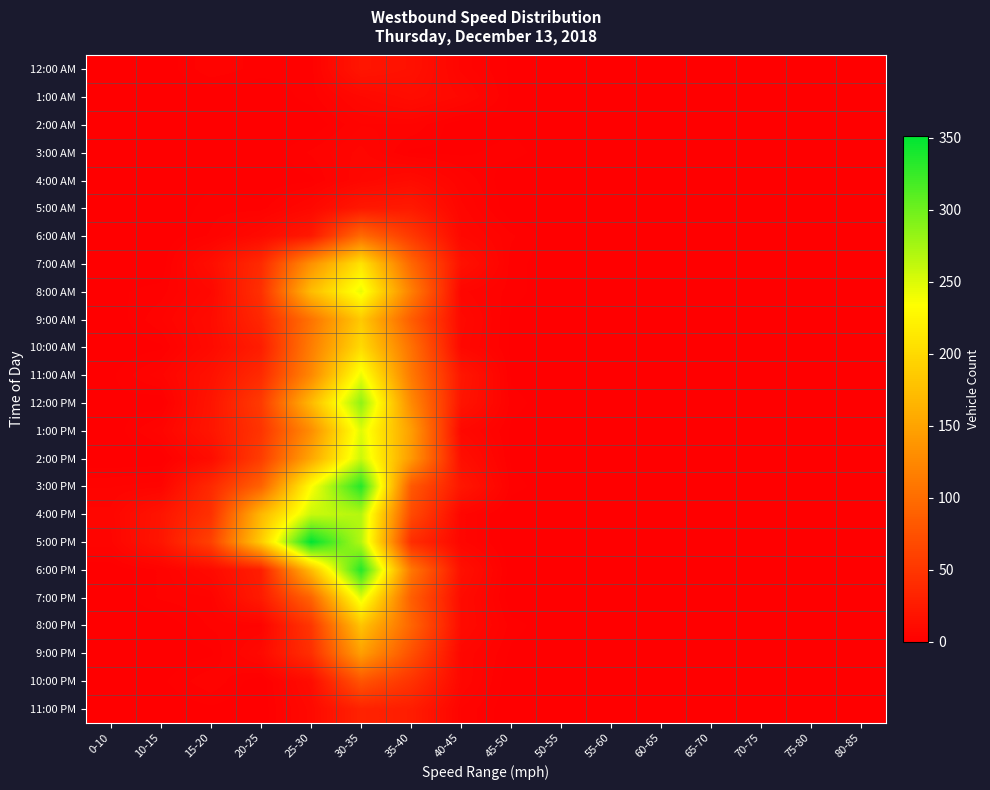

Count the number of data series in this chart.

24